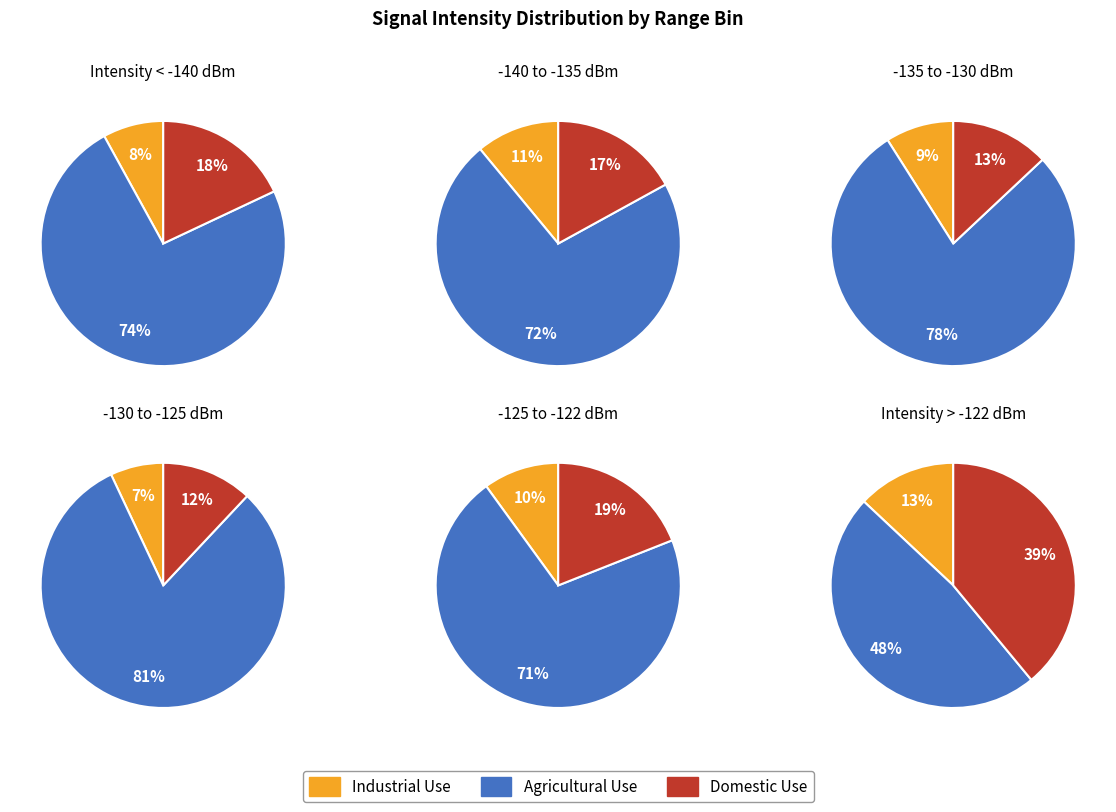

Is it true that 1 is 16% of the pie?

False